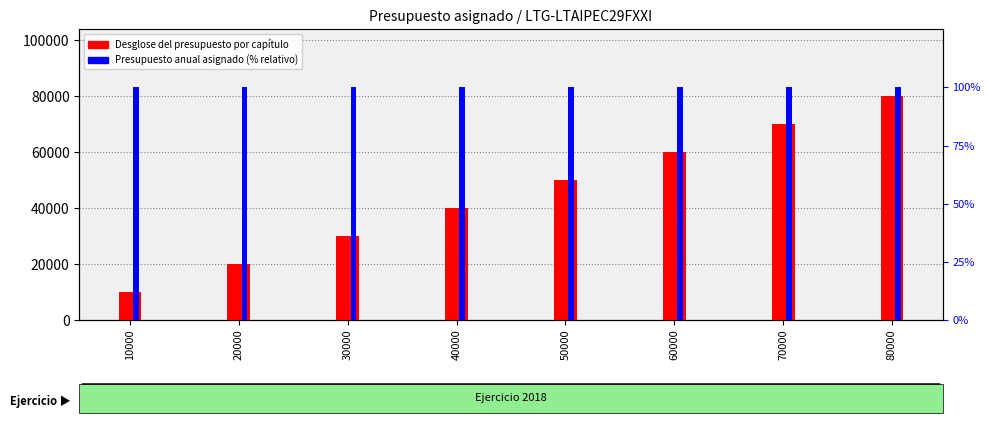

What is the smallest value displayed?

100